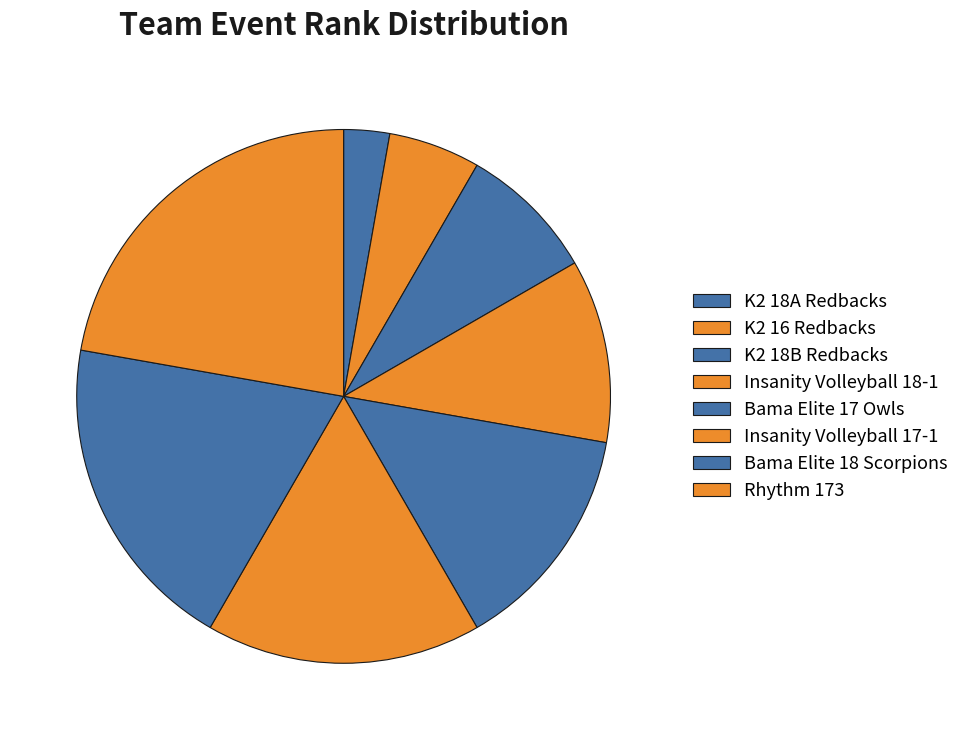

To the nearest percent, what percentage of the pie is Insanity Volleyball 18-1?

11%